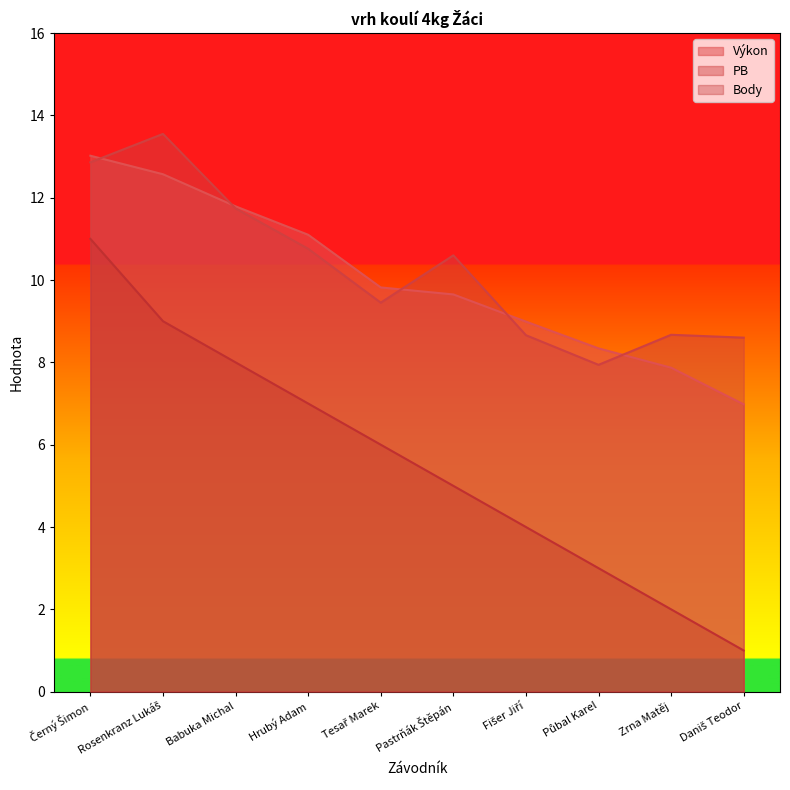

Which series has the largest total across all categories?

PB